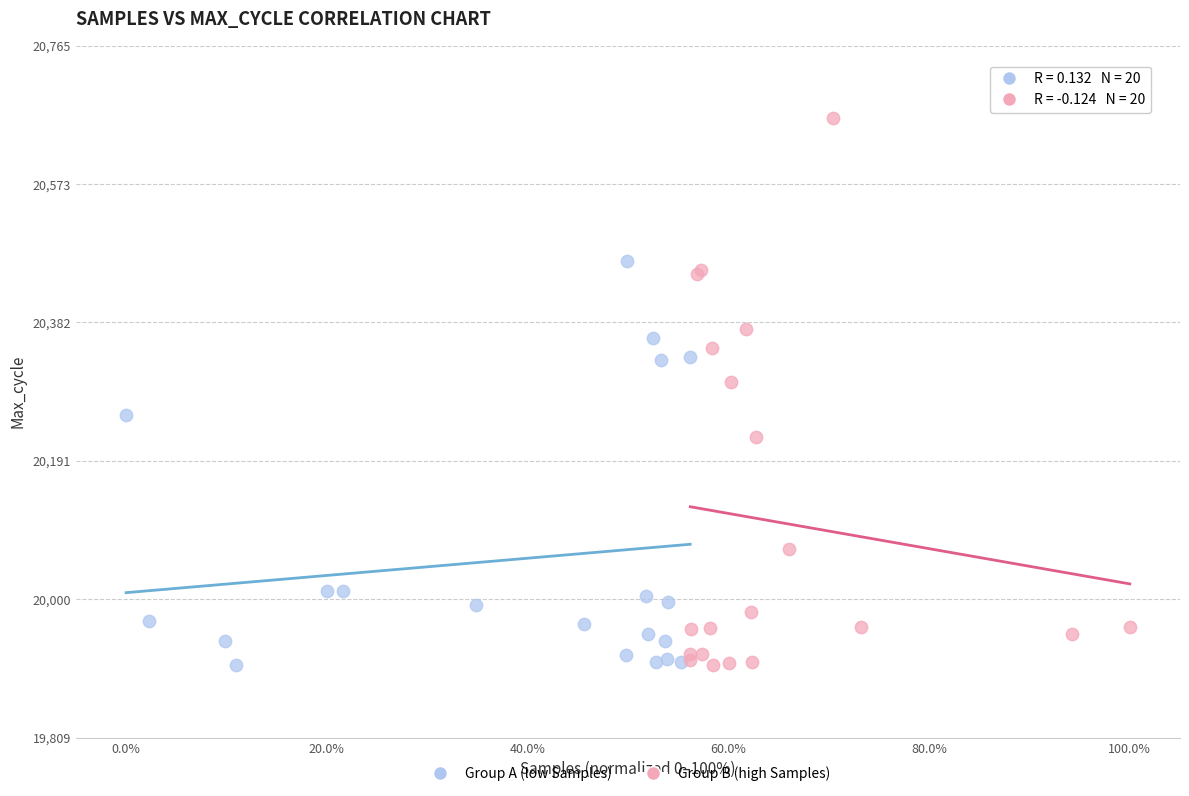

Which series contains the highest Y value?

Group B (high Samples)